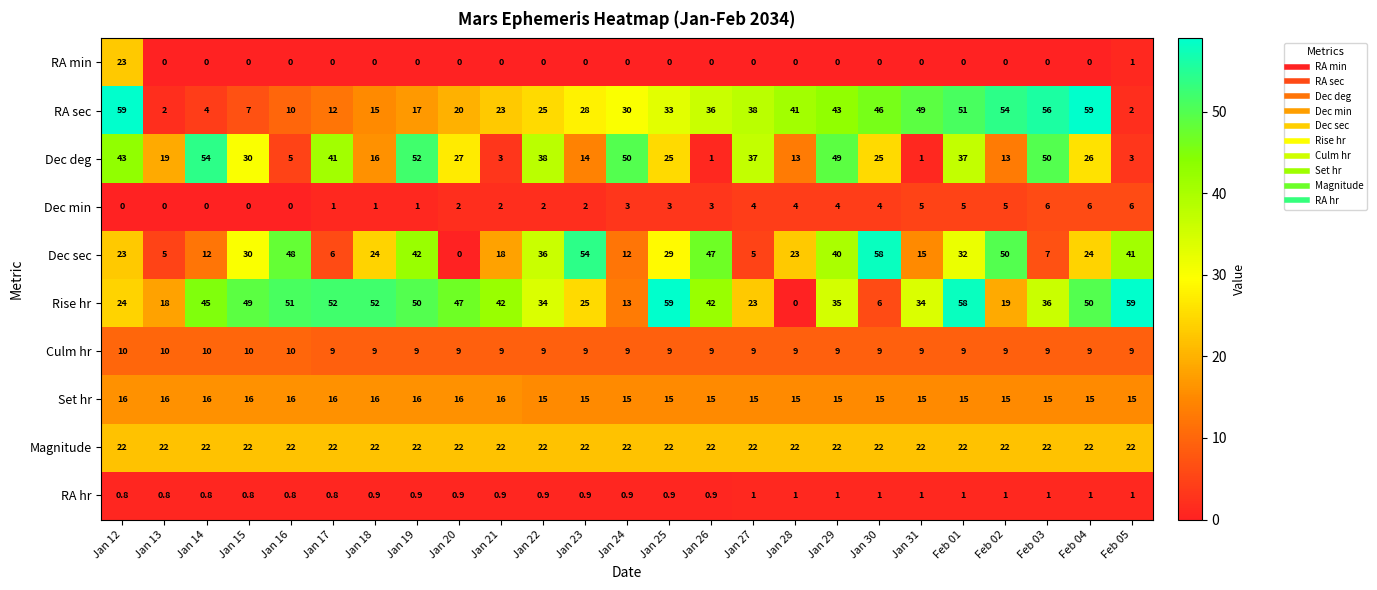

The value of Dec deg at Jan 12 is 56.2. True or false?

False